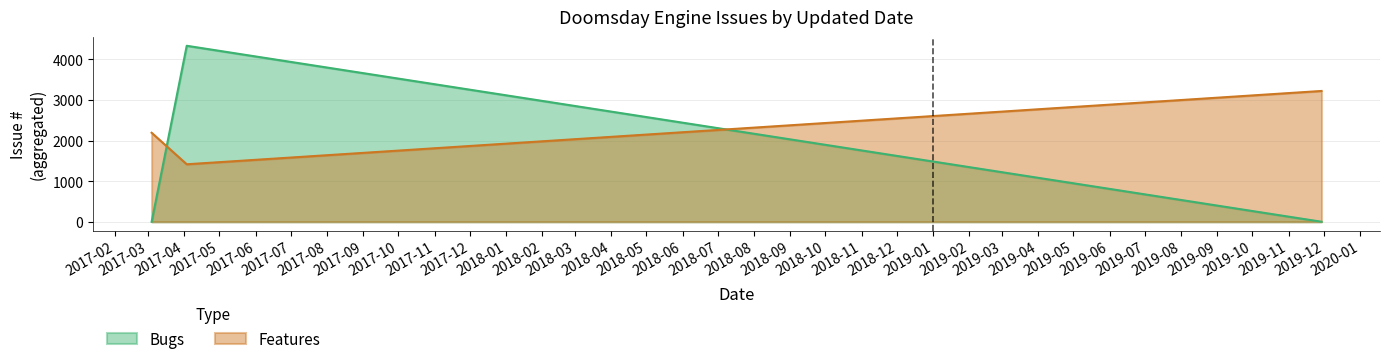

What is the greatest value displayed?

4335